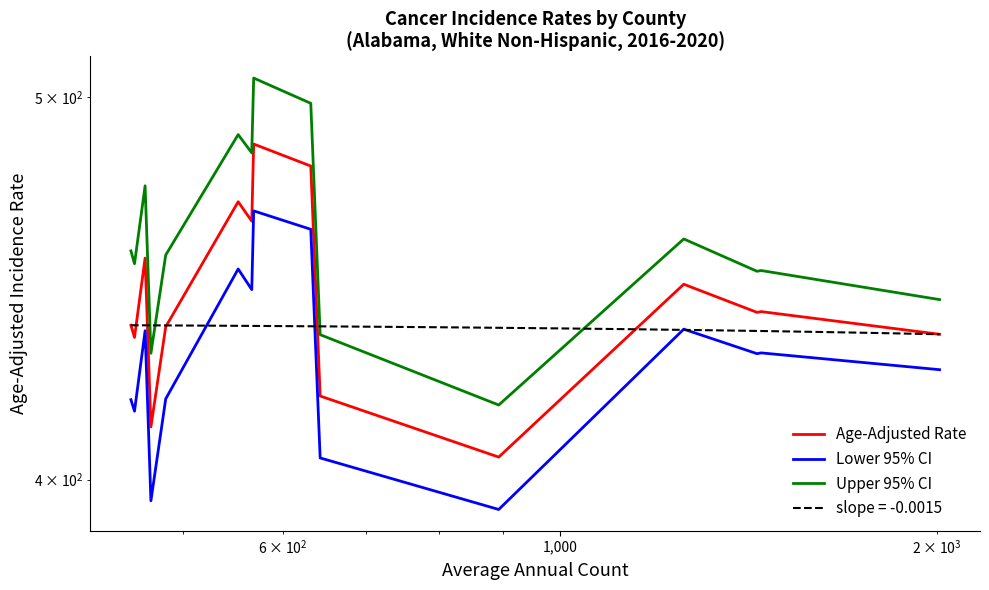

Is this an area chart (filled region under the line)?

No